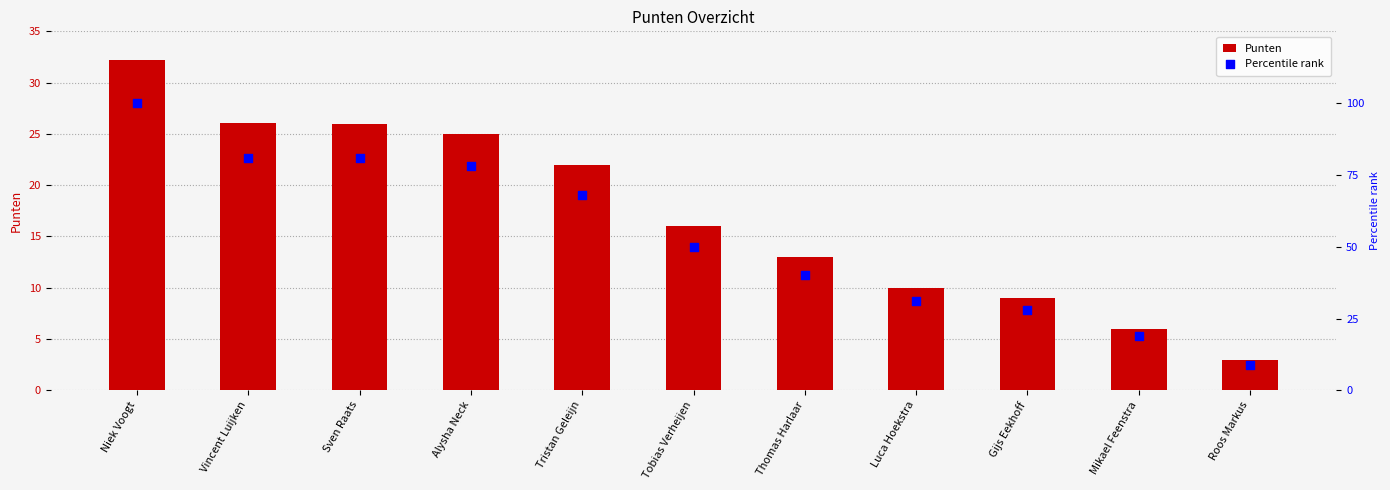

Is the value of Percentile rank at Tristan Geleijn greater than the value of Punten at Tobias Verheijen?

Yes